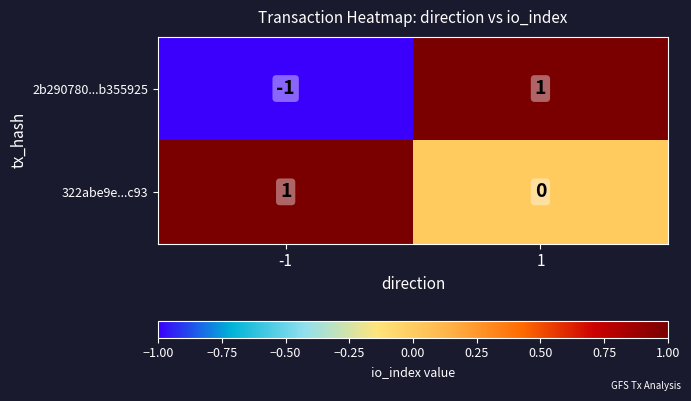

Count the number of data series in this chart.

2